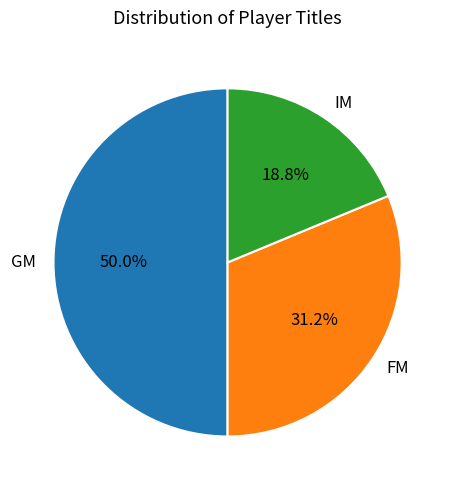

Which slice is the largest?

GM